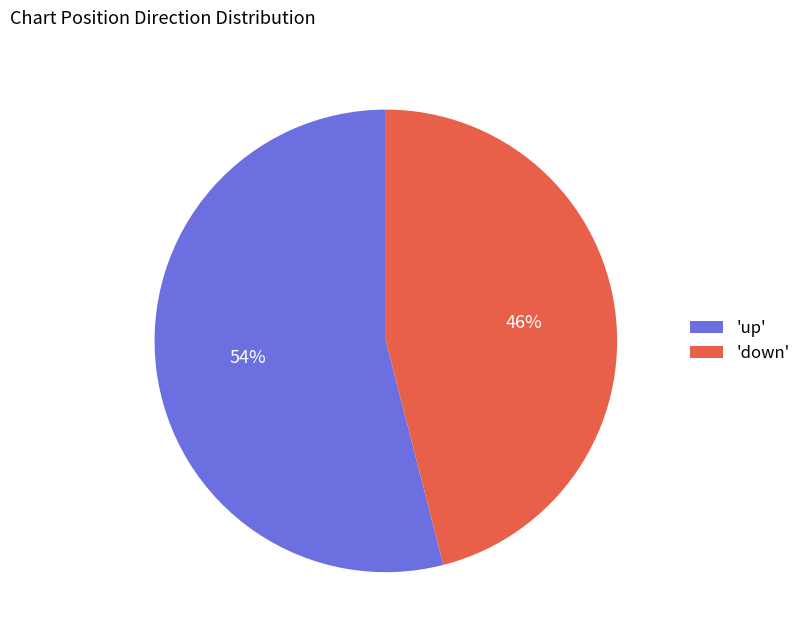

To the nearest percent, what percentage of the pie is 'down'?

46%